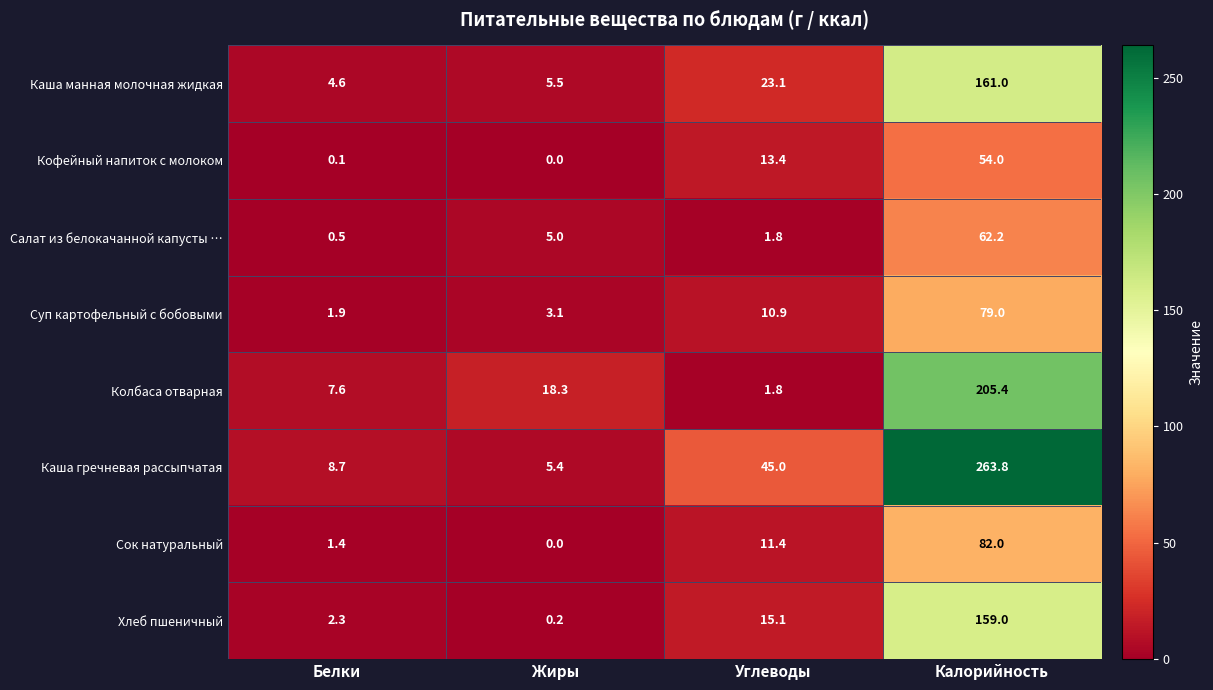

What is the sum of the Суп картофельный с бобовыми values at Углеводы and Жиры?

14.0